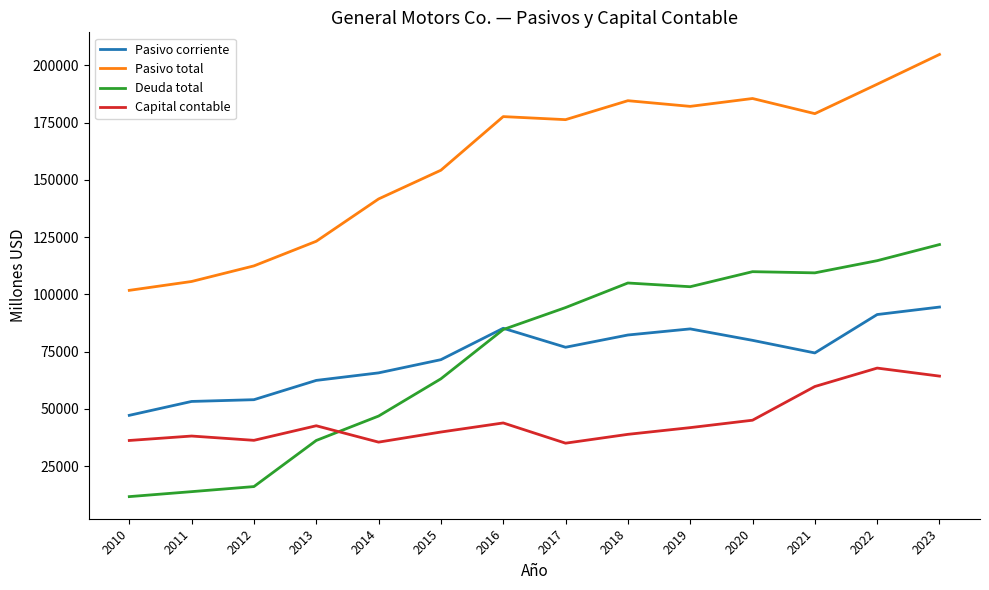

At which category is the sum across all series the highest?

2023